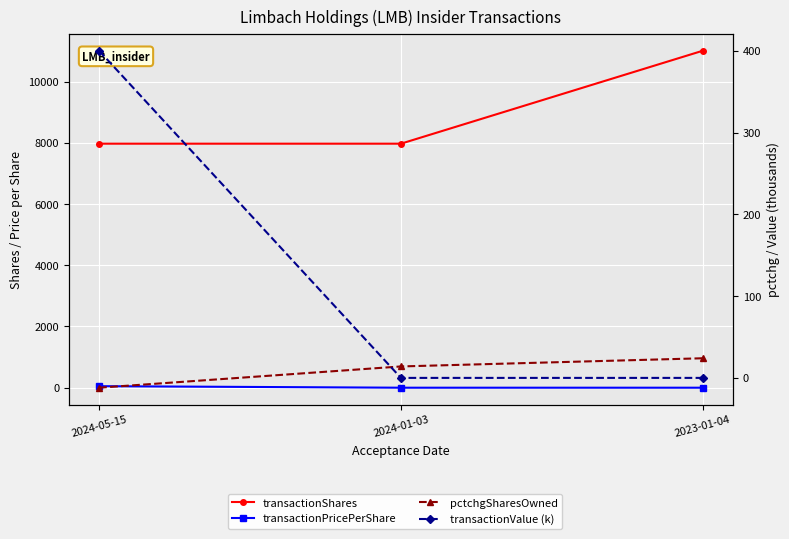

Reading left to right, transcribe all the data shown in this chart.

transactionShares: 7973.0	7973.0	11010.0
transactionPricePerShare: 50.2	0.0	0.0
pctchgSharesOwned: -12.0	14.0	24.0
transactionValue (k): 400.0	0.0	0.0